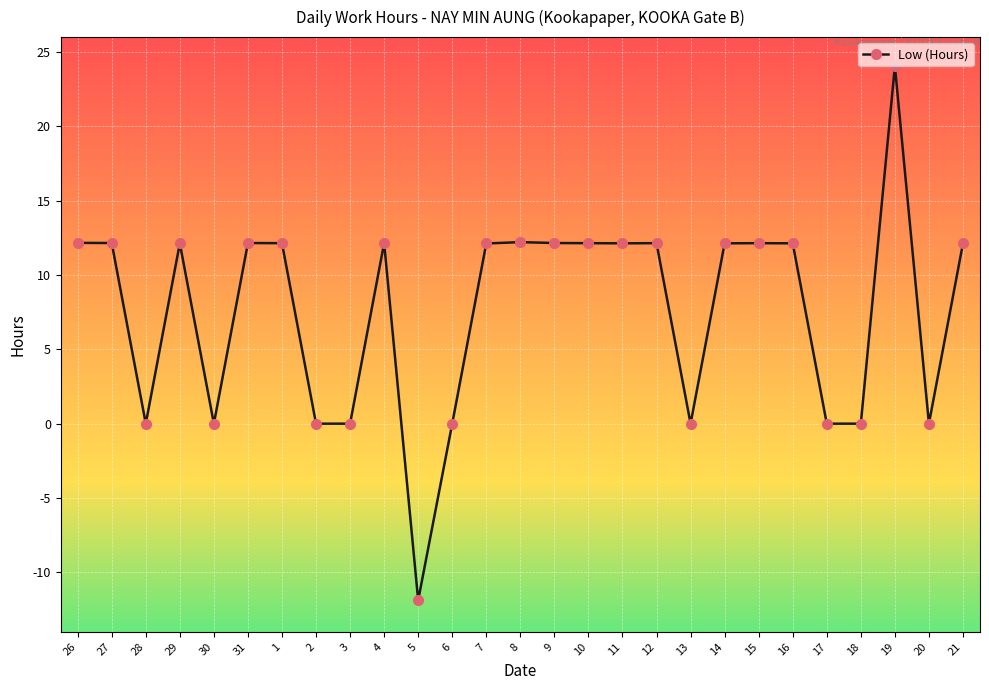

What is the label of the 21st point from the right?

1